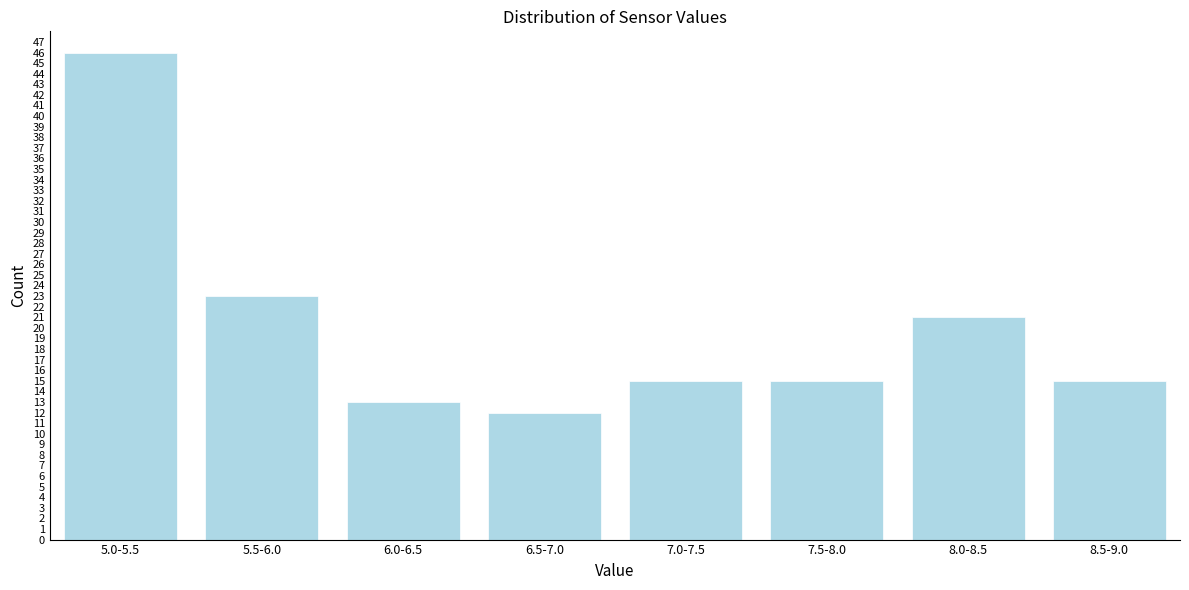

Reading left to right, transcribe all the data shown in this chart.

5.0-5.5=46	5.5-6.0=23	6.0-6.5=13	6.5-7.0=12	7.0-7.5=15	7.5-8.0=15	8.0-8.5=21	8.5-9.0=15